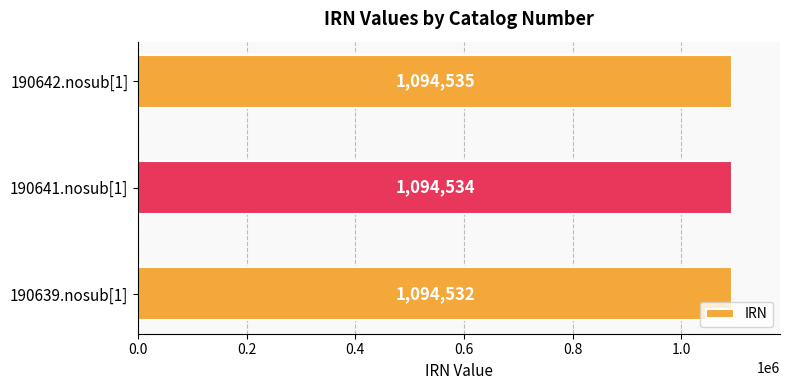

The value at 190639.nosub[1] is 1520518. True or false?

False